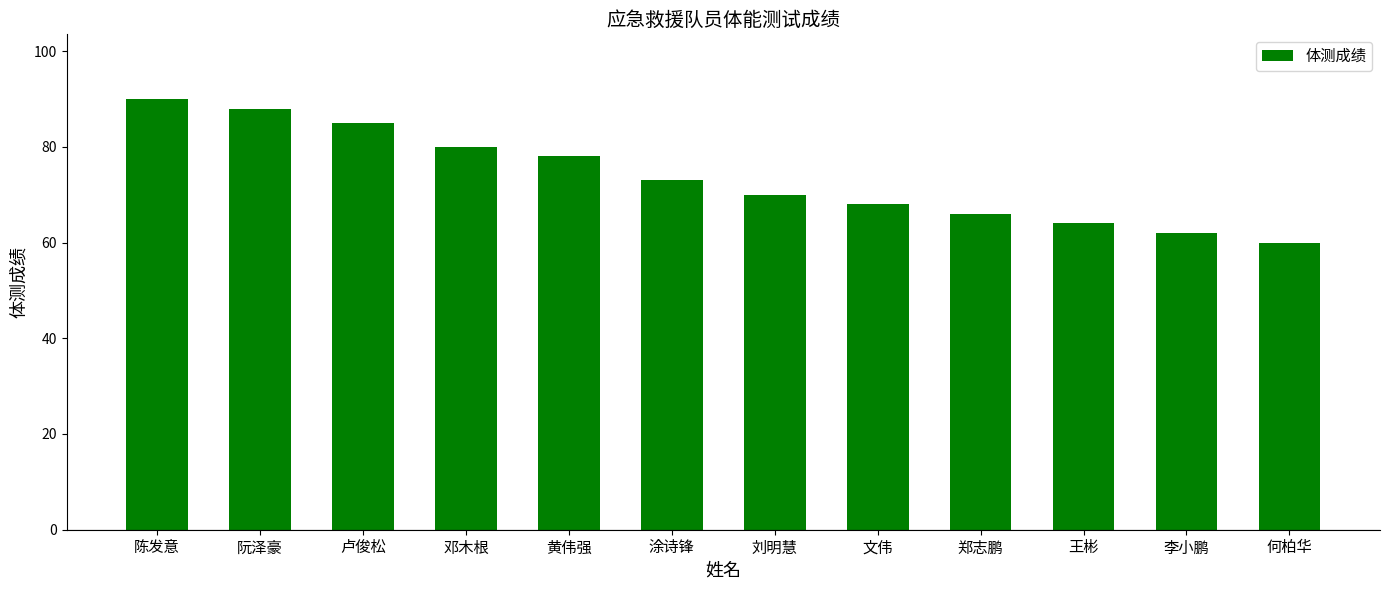

How many data points does each series have?

12